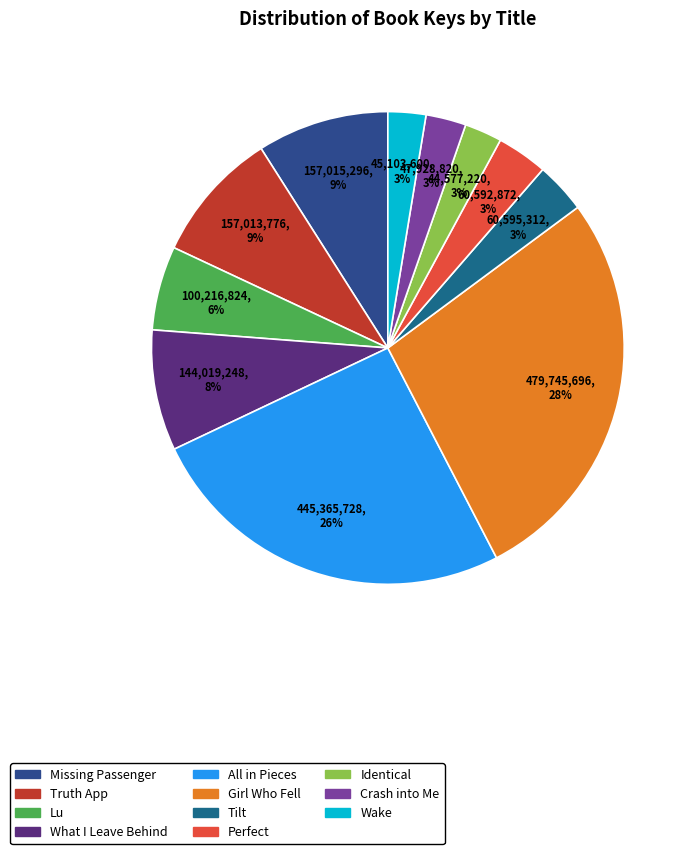

To the nearest percent, what percentage of the pie is All in Pieces?

26%